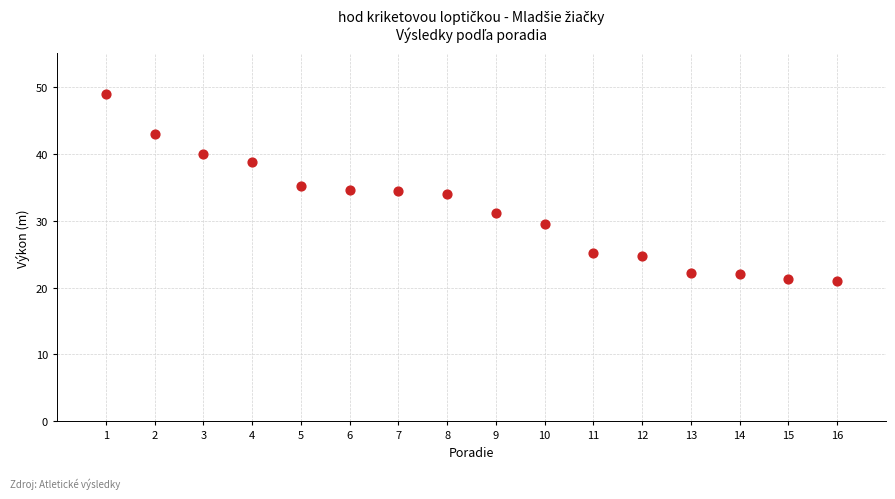

What is the range of Y values (max minus min)?

28.0